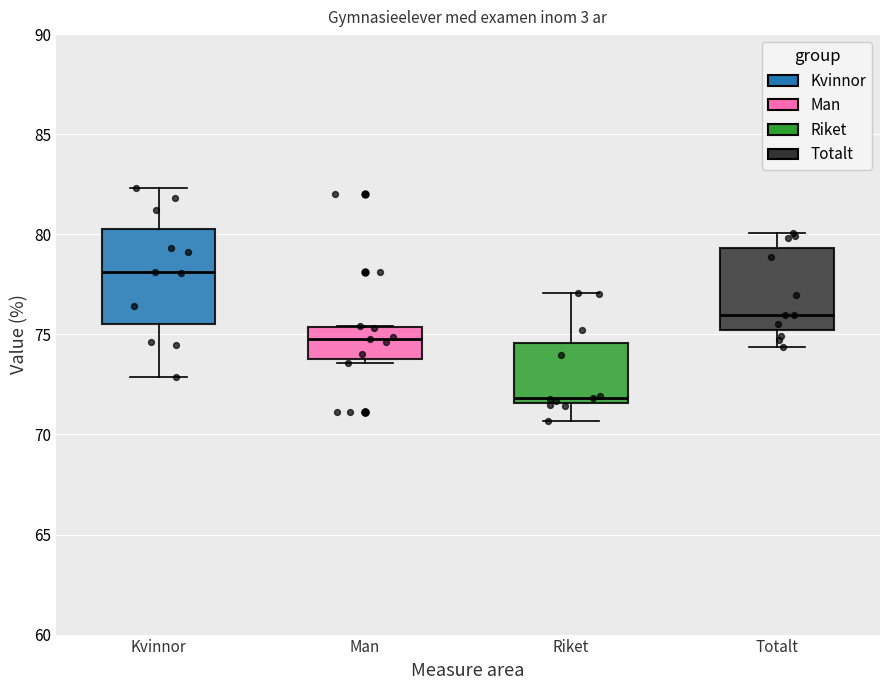

Where does the median line of the box for Man sit on the y-axis? The values are not printed on the chart, so give them approximately, as read against the axis.

74.5